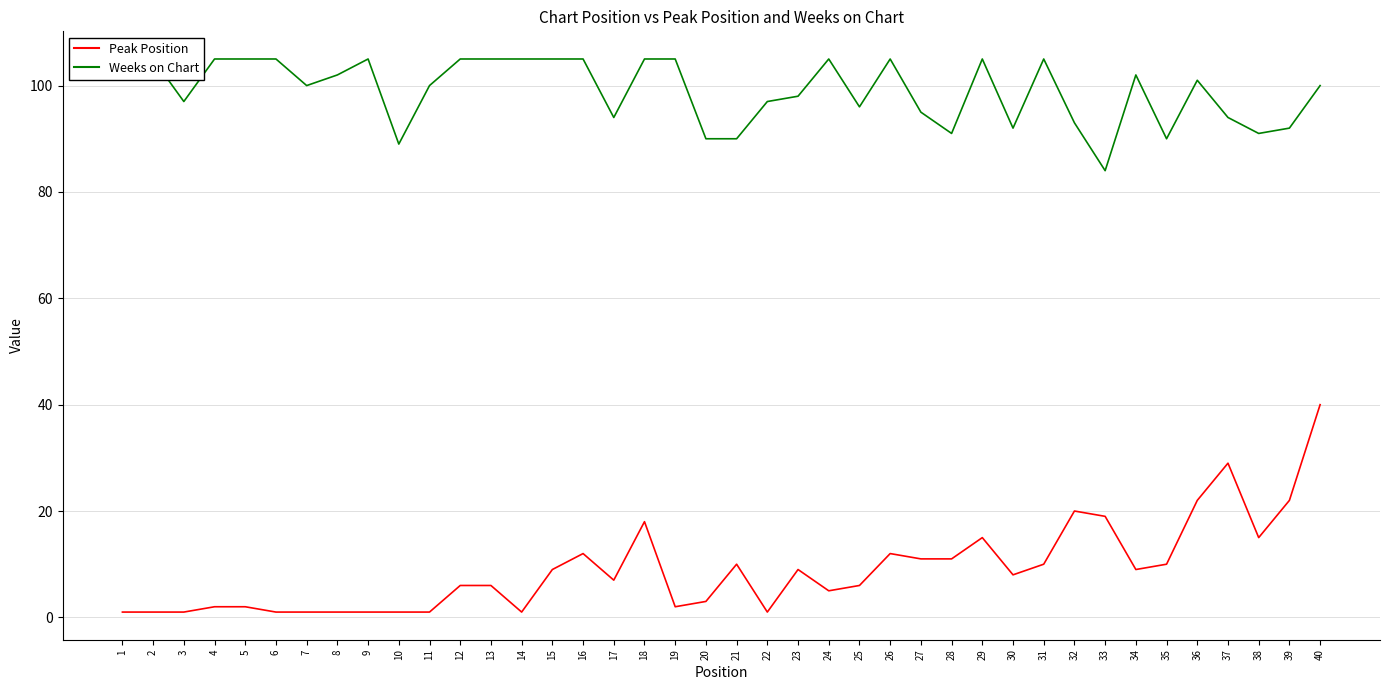

What is the total value across all series at 29?

120